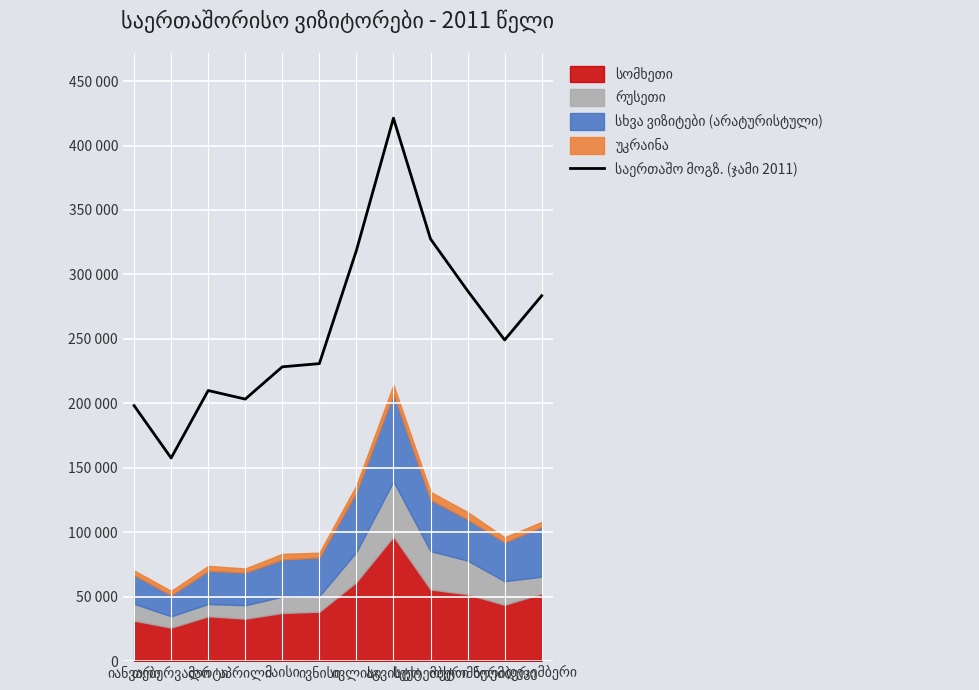

The chart shows a value of 96859 at აპრილი. True or false?

False